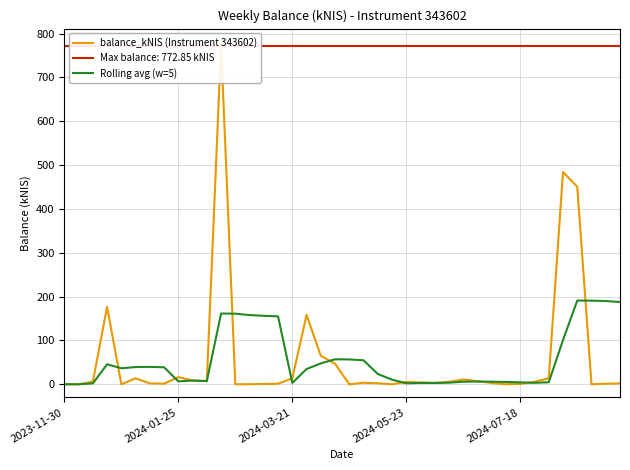

True or false: balance_kNIS (Instrument 343602) has a value of 1.5 at 7.

True